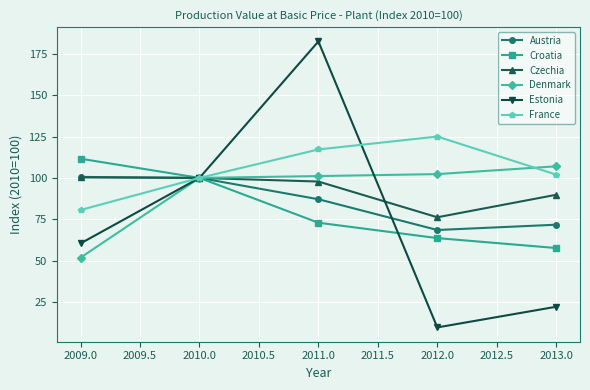

What is the total value across all series at 2010.0?

600.0